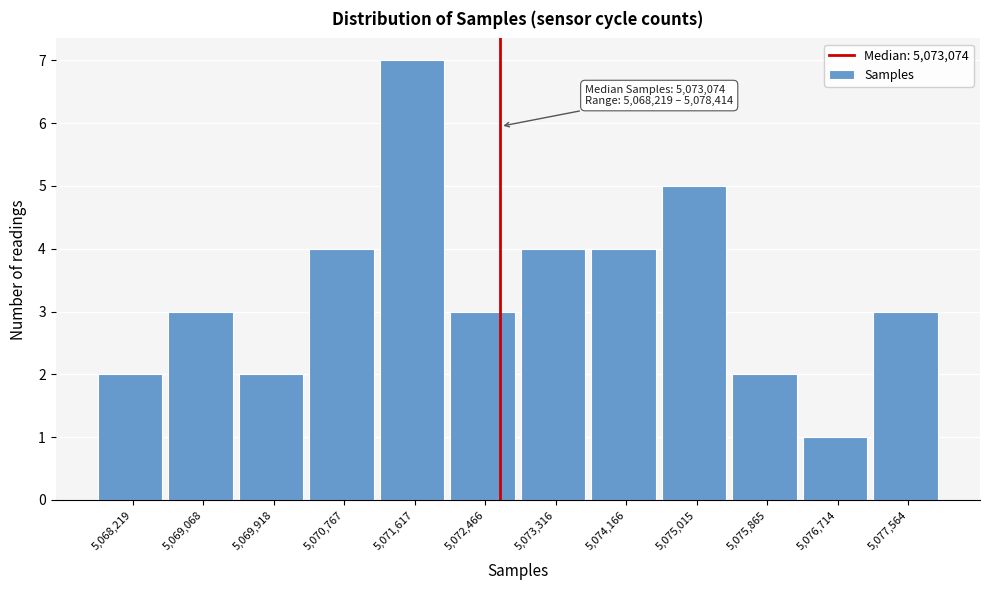

Reading left to right, extract all data points from this chart.

2	3	2	4	7	3	4	4	5	2	1	3